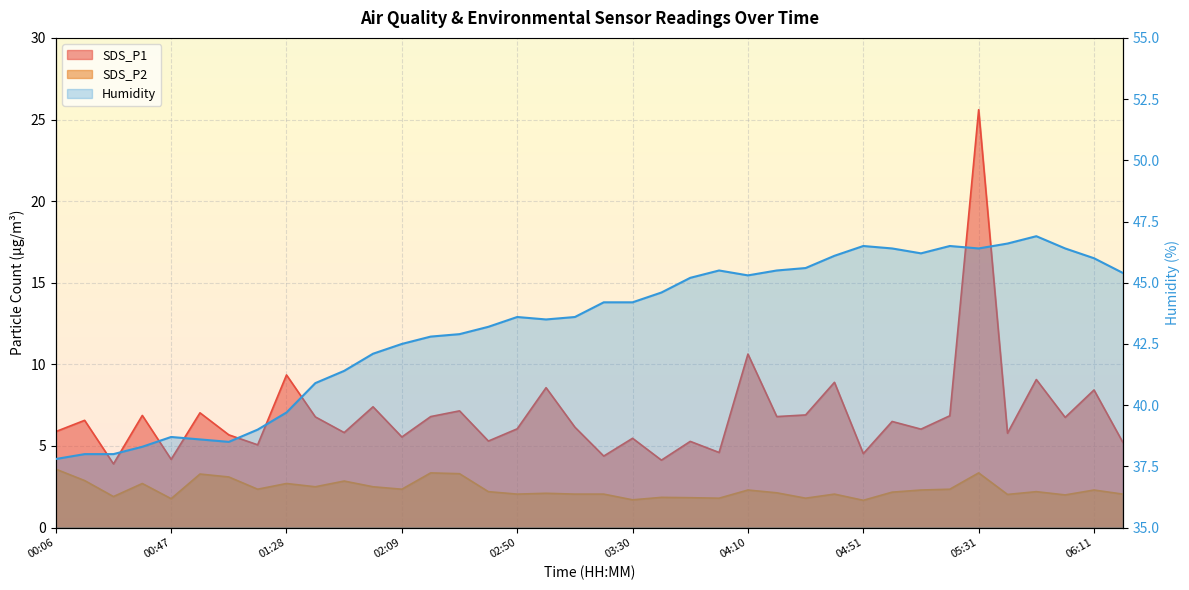

True or false: SDS_P1 has a value of 5.5 at 02:09.

True